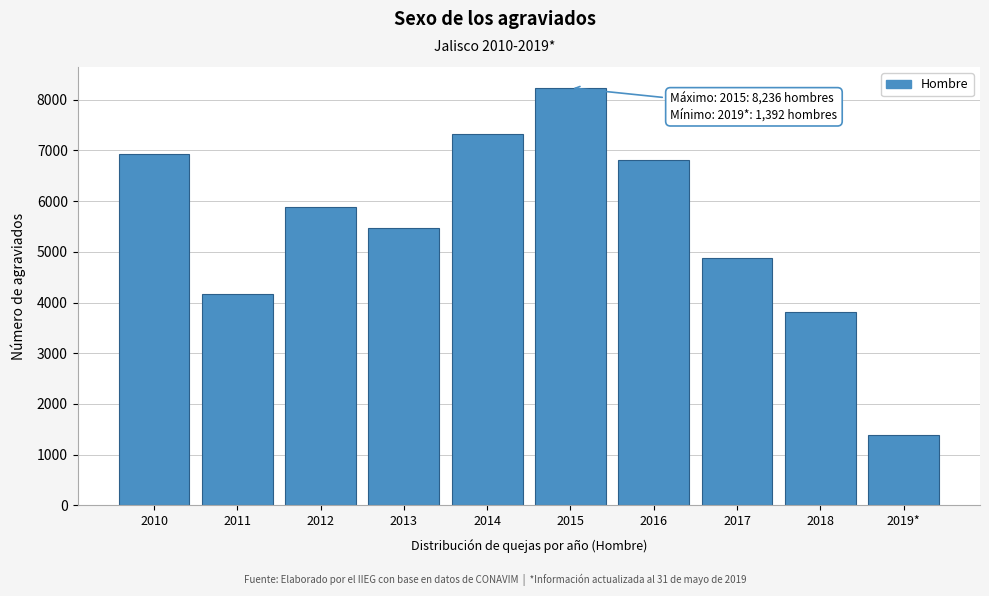

Reading right to left, transcribe all the data shown in this chart.

1392	3815	4874	6821	8236	7332	5462	5883	4175	6932